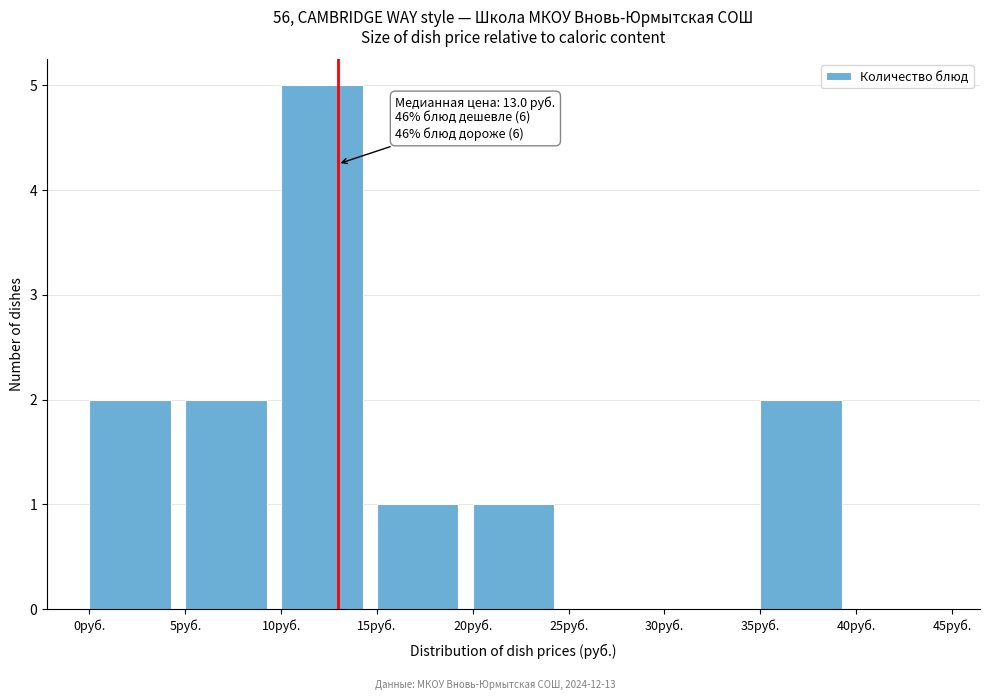

Which range on the x-axis has the tallest bar?

10 to 15